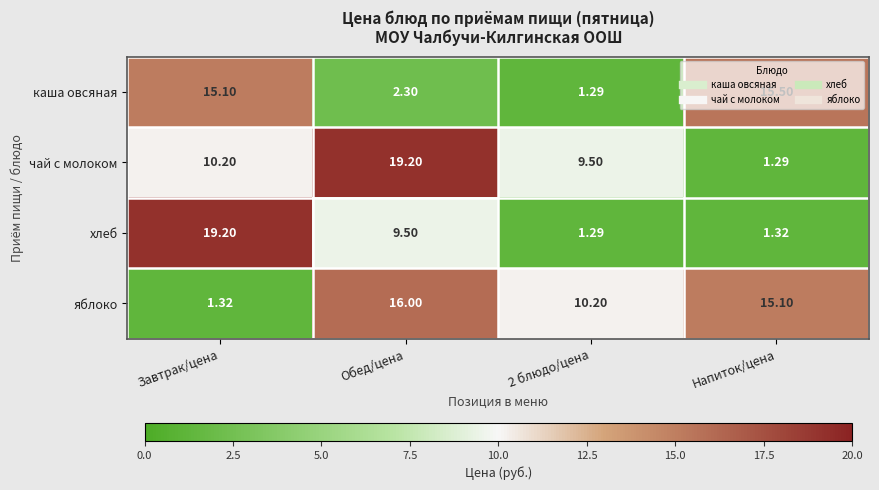

Which category has the highest value in the яблоко series?

Обед/цена